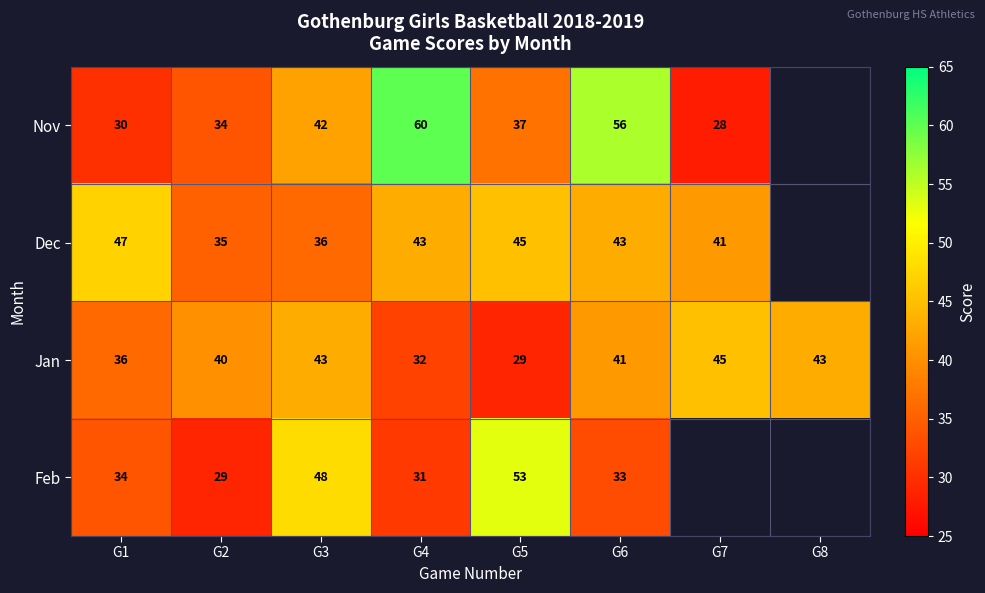

Is the value of Nov at G6 greater than the value of Dec at G1?

Yes